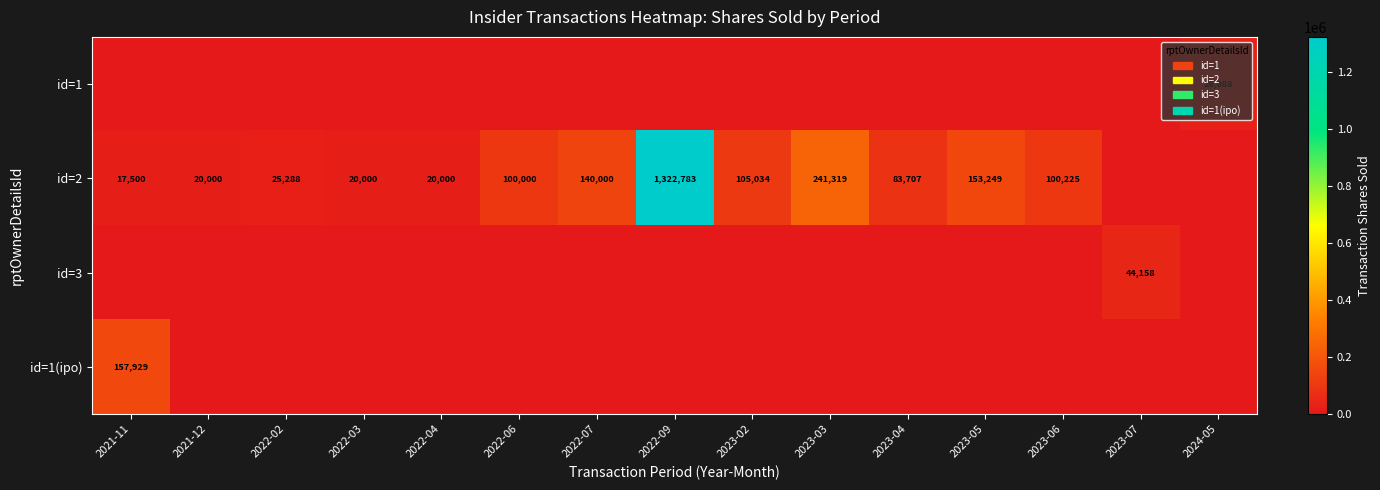

Which has a higher value, 2023-06 or 2021-11?

2023-06